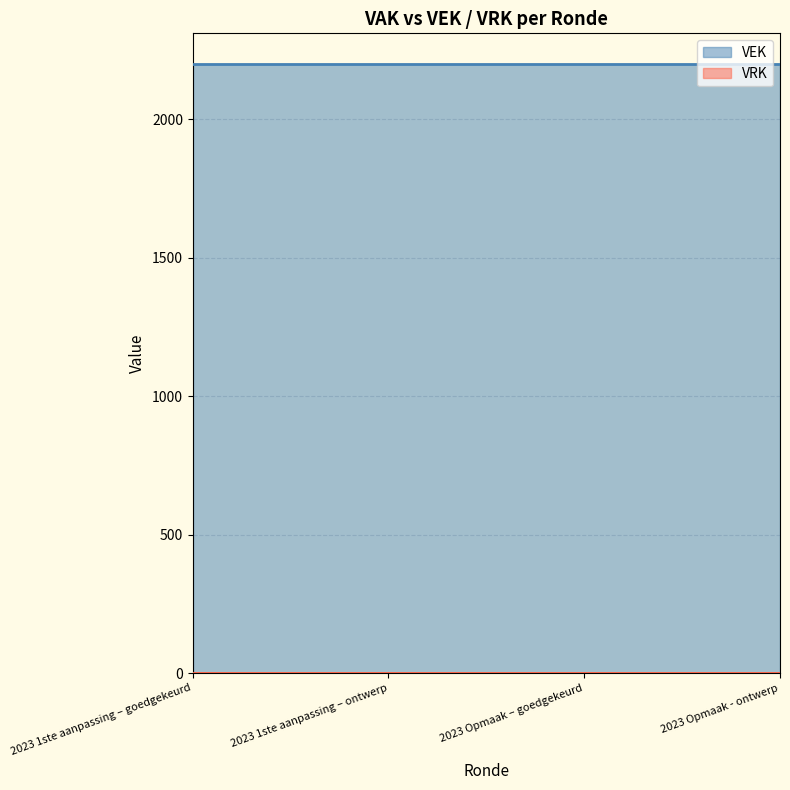

Which series has the largest total across all categories?

VEK